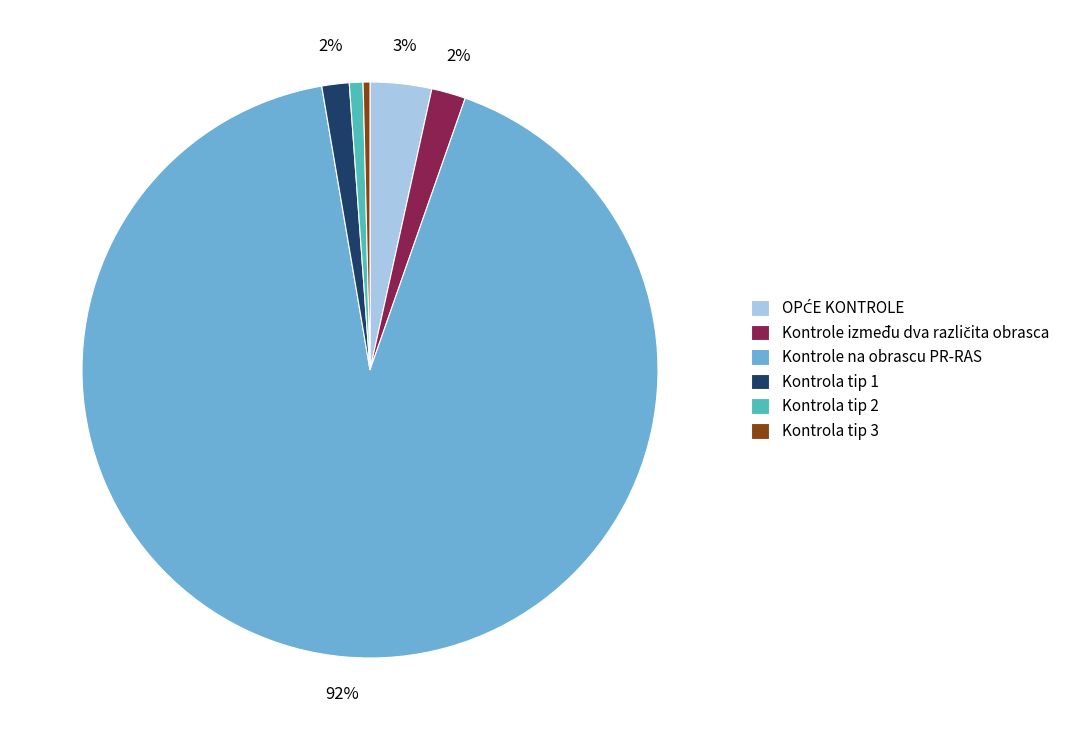

Which category has the biggest portion of the pie?

Kontrole na obrascu PR-RAS